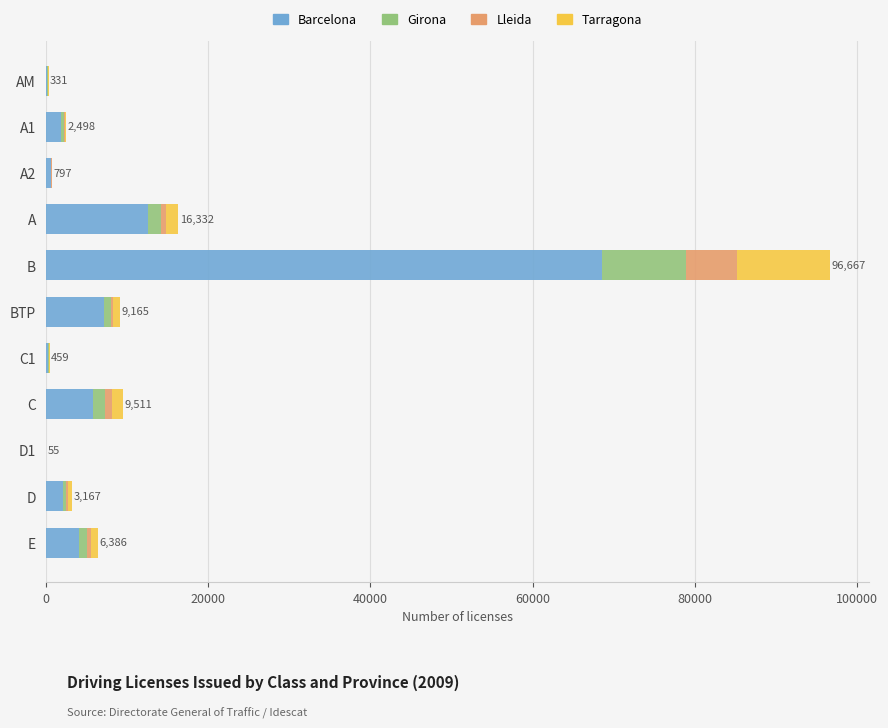

At which label is Barcelona closest to 34292?

A